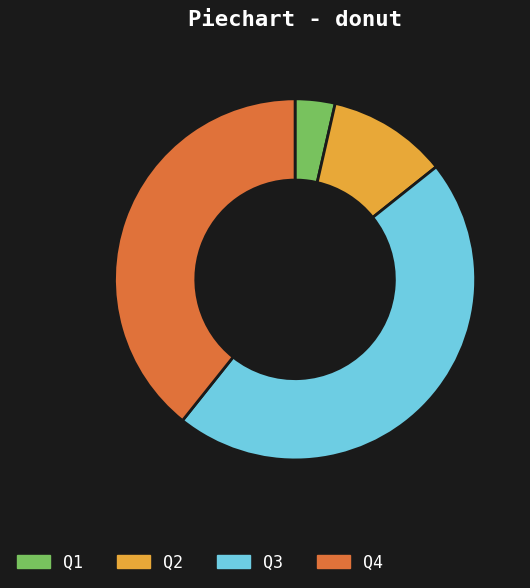

Is it true that Q1 is 4% of the pie?

True